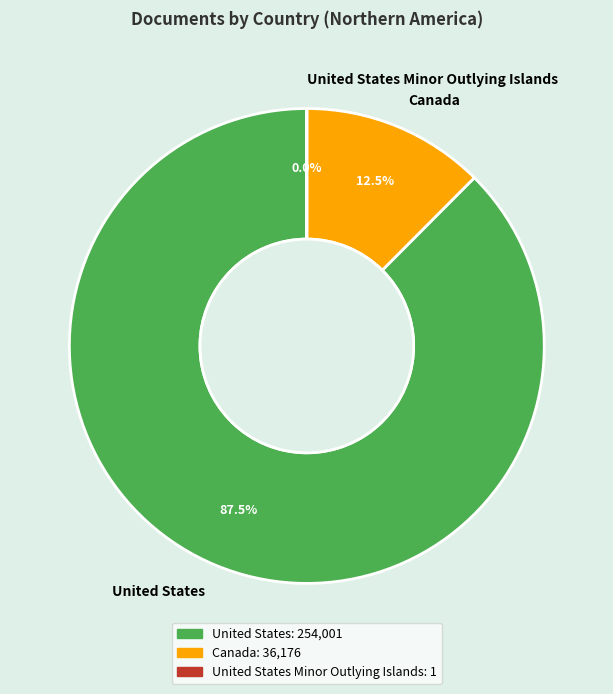

Which slice is the largest?

United States